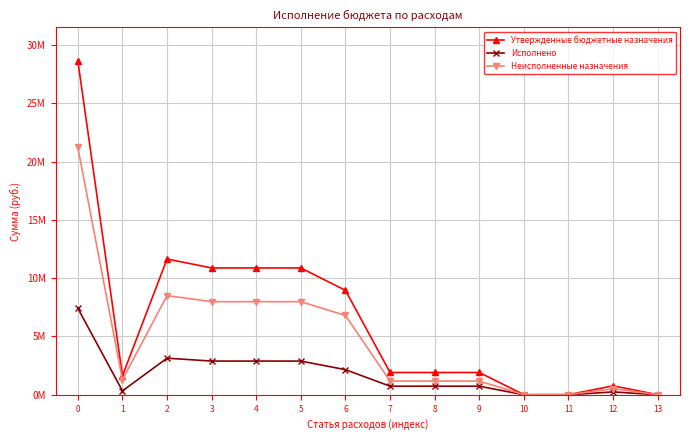

What is the minimum value for Утвержденные бюджетные назначения?

10000.0